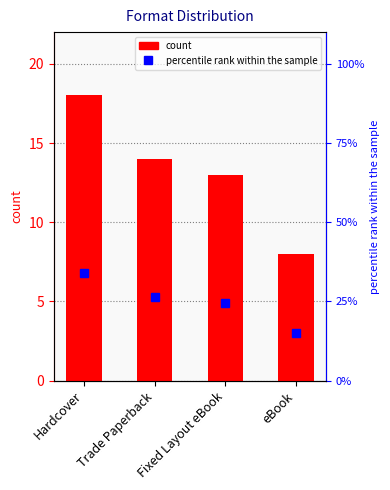

Which category has the highest value in the count series?

Hardcover